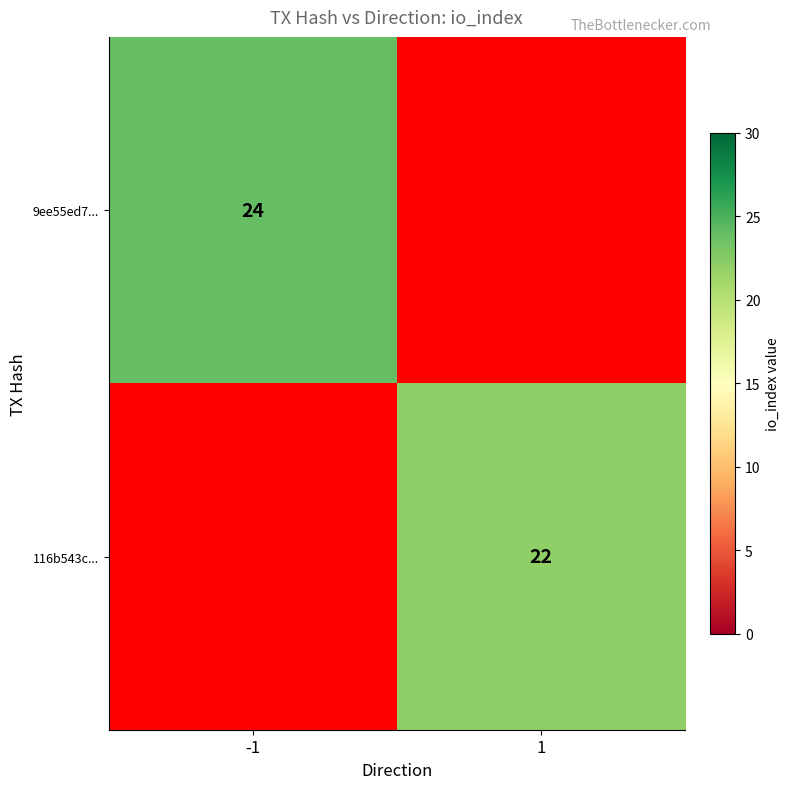

What is the total value across all series at -1?

24